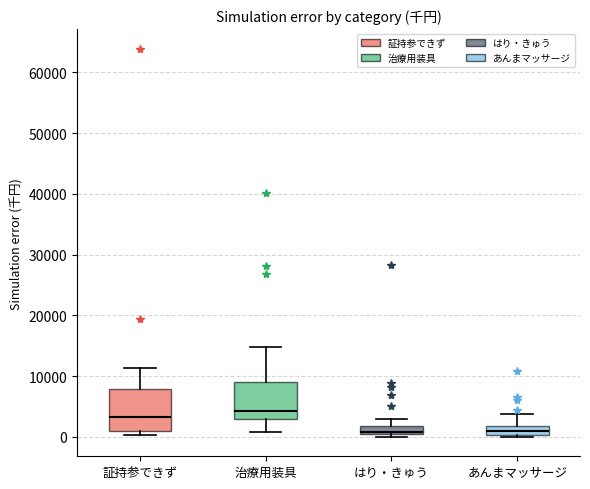

Where is the upper edge of the box for あんまマッサージ on the y-axis? The values are not printed on the chart, so give them approximately, as read against the axis.

2000